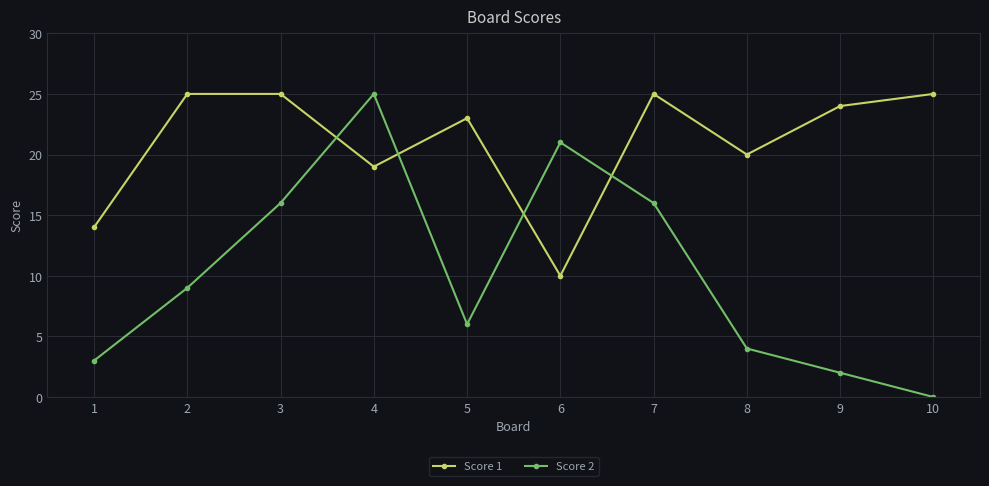

The Score 1 series shows 10 at 6. True or false?

True